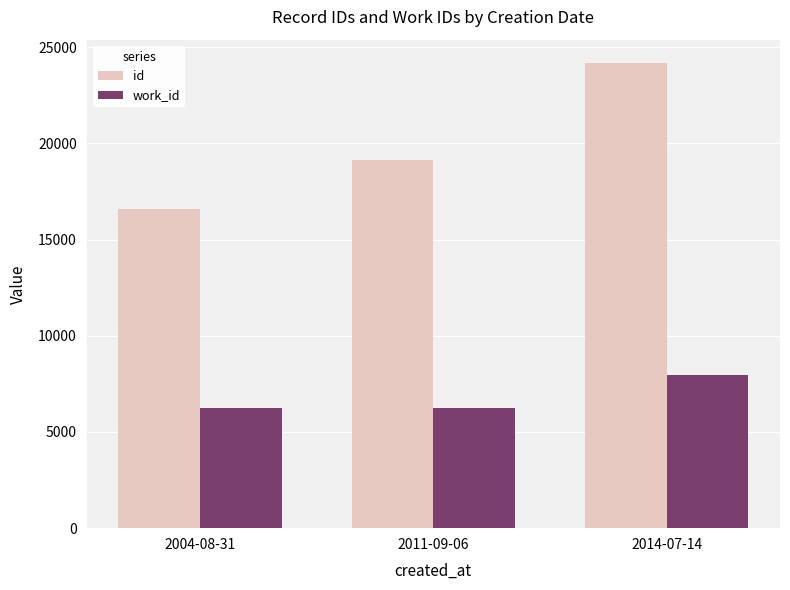

The work_id series shows 6264 at 2011-09-06. True or false?

True